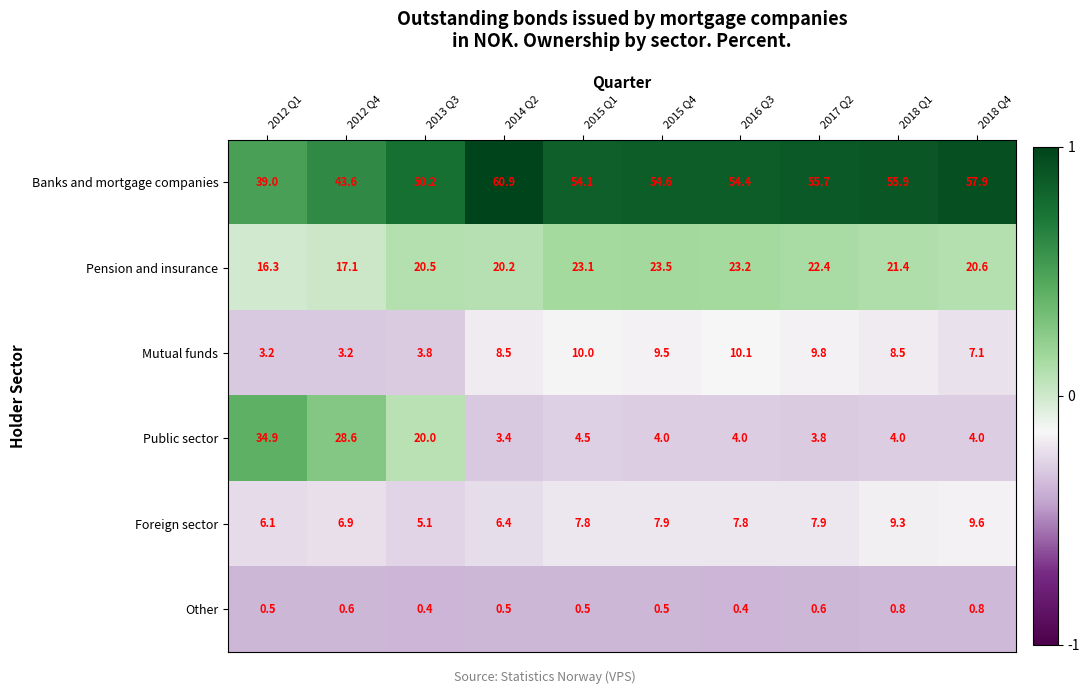

Which label corresponds to the largest value in the chart?

2014 Q2